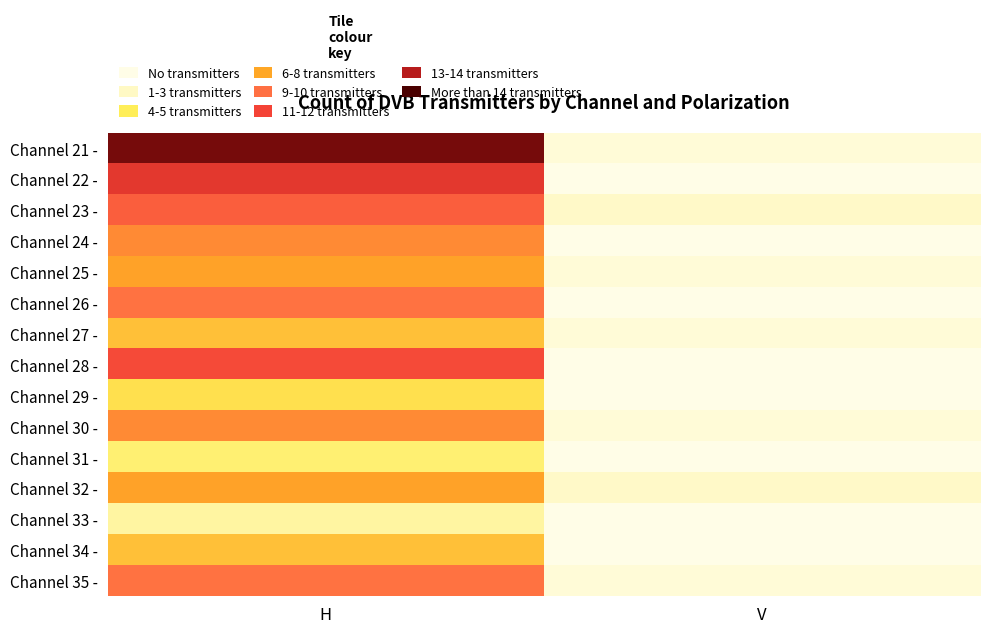

Reading left to right, what are all the values shown in this chart?

Channel 21 -: H=15	V=1
Channel 22 -: H=12	V=0
Channel 23 -: H=10	V=2
Channel 24 -: H=8	V=0
Channel 25 -: H=7	V=1
Channel 26 -: H=9	V=0
Channel 27 -: H=6	V=1
Channel 28 -: H=11	V=0
Channel 29 -: H=5	V=0
Channel 30 -: H=8	V=1
Channel 31 -: H=4	V=0
Channel 32 -: H=7	V=2
Channel 33 -: H=3	V=0
Channel 34 -: H=6	V=0
Channel 35 -: H=9	V=1